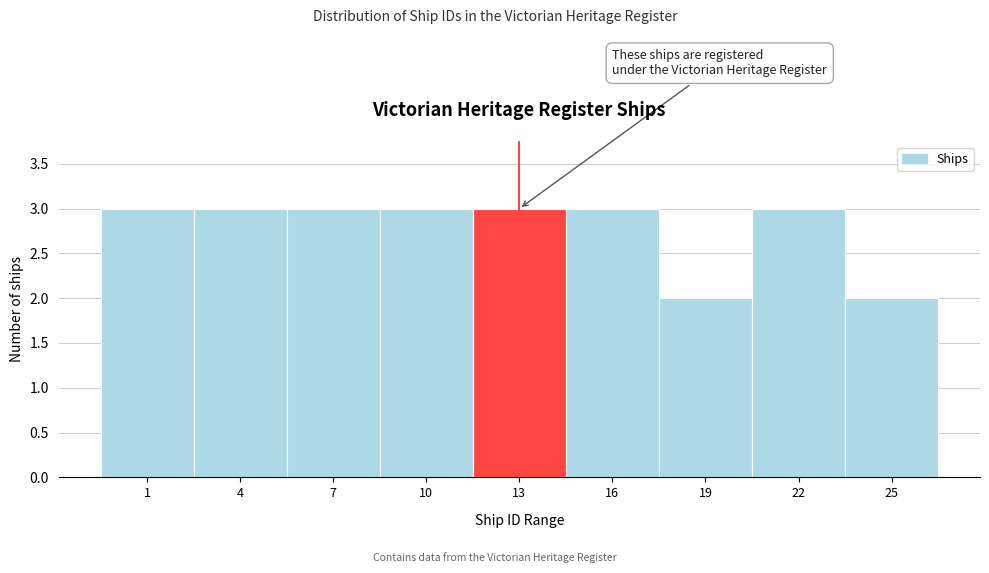

Reading right to left, extract all data points from this chart.

25=2	22=3	19=2	16=3	13=3	10=3	7=3	4=3	1=3